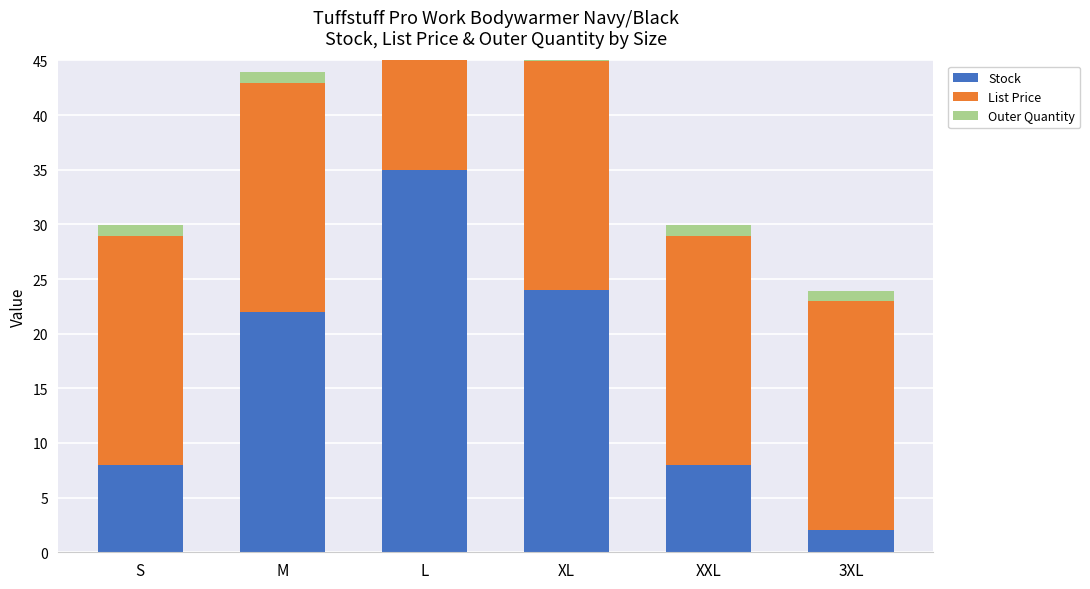

True or false: Outer Quantity has a value of 1.0 at L.

True